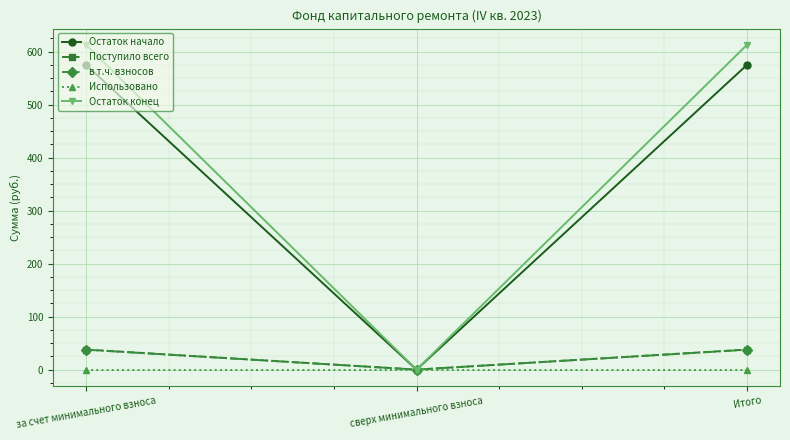

What is the label of the 2nd point from the left?

сверх минимального взноса